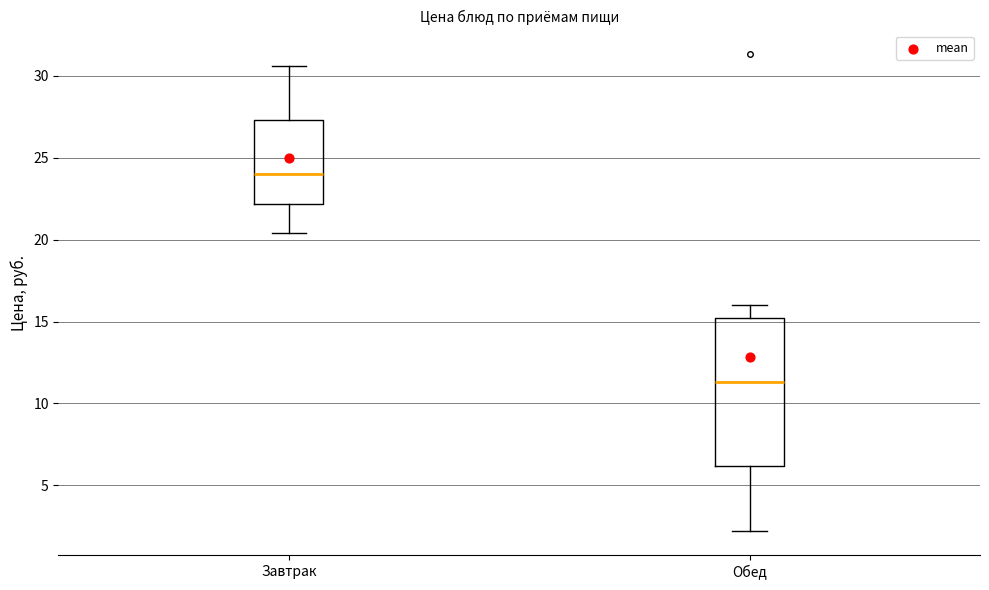

Comparing the boxes themselves (not the whiskers), which one is the tallest?

Обед